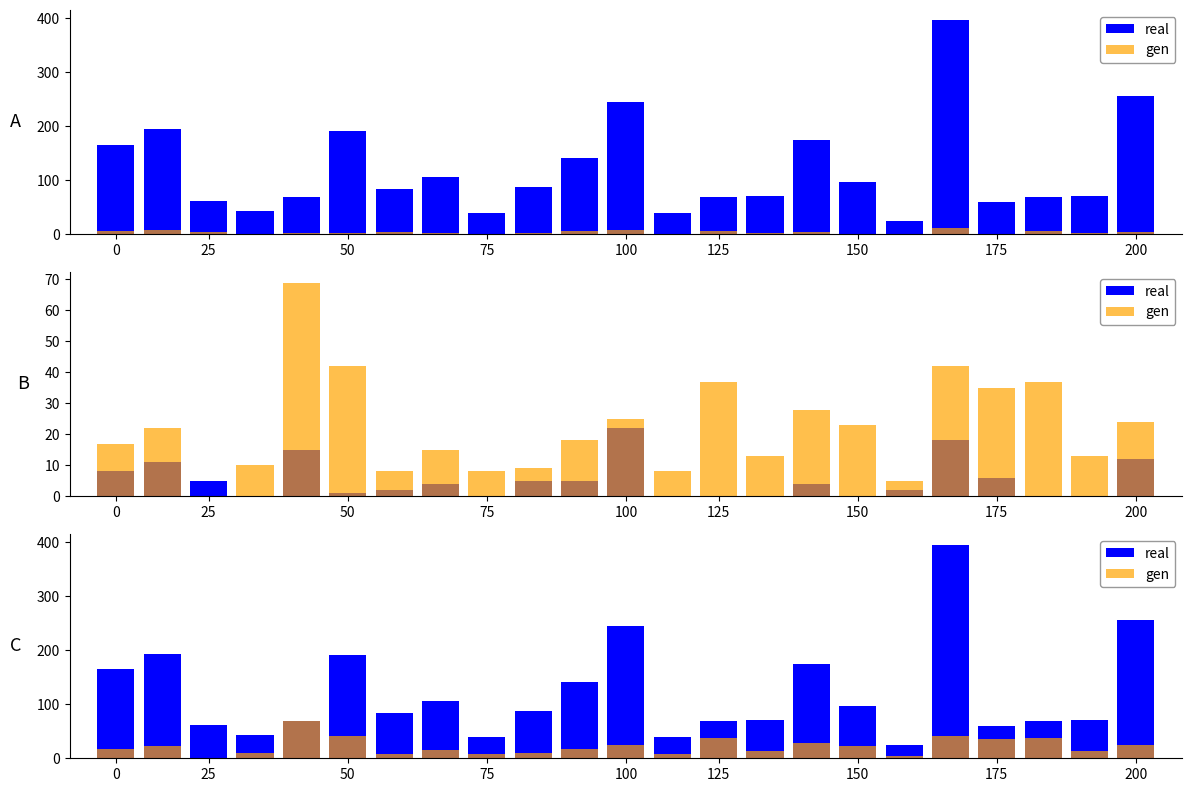

Reading left to right, what are all the values shown in this chart?

real: 165	194	61	43	69	192	84	106	40	88	141	245	40	69	70	175	96	25	396	59	69	70	256
gen: 17	22	0	10	69	42	8	15	8	9	18	25	8	37	13	28	23	5	42	35	37	13	24